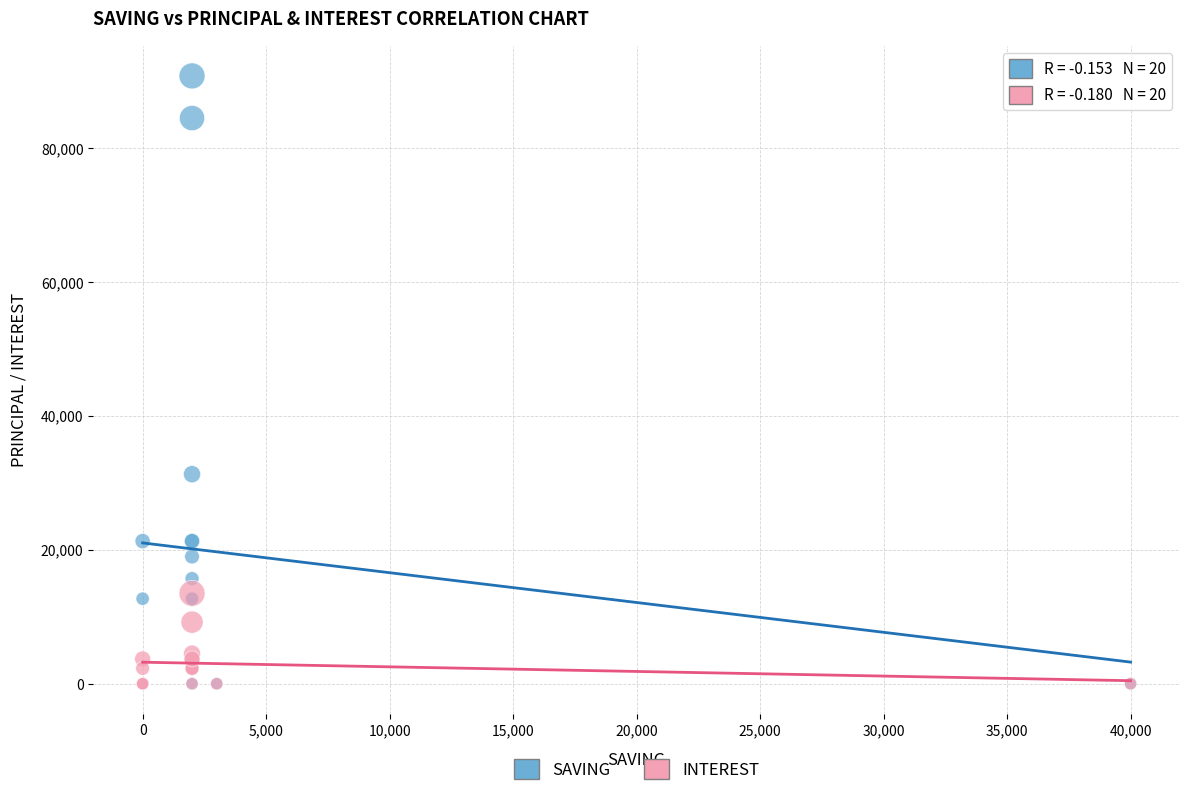

What are all the series names shown in the legend?

SAVING, INTEREST